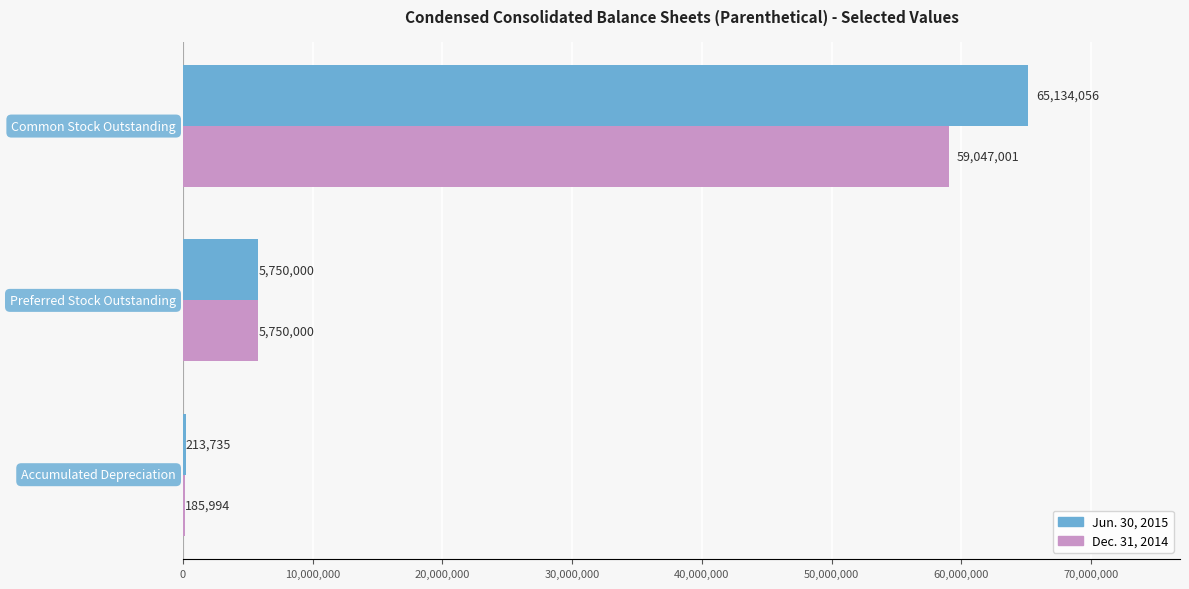

What is the highest value of the Jun. 30, 2015 series?

65134056